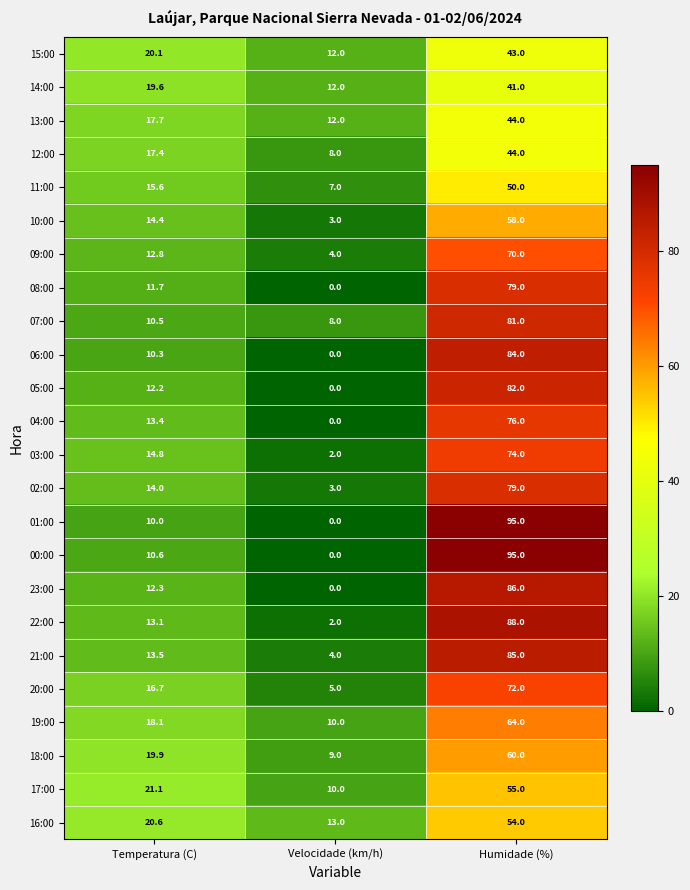

Which category has the highest value in the 13:00 series?

Humidade (%)